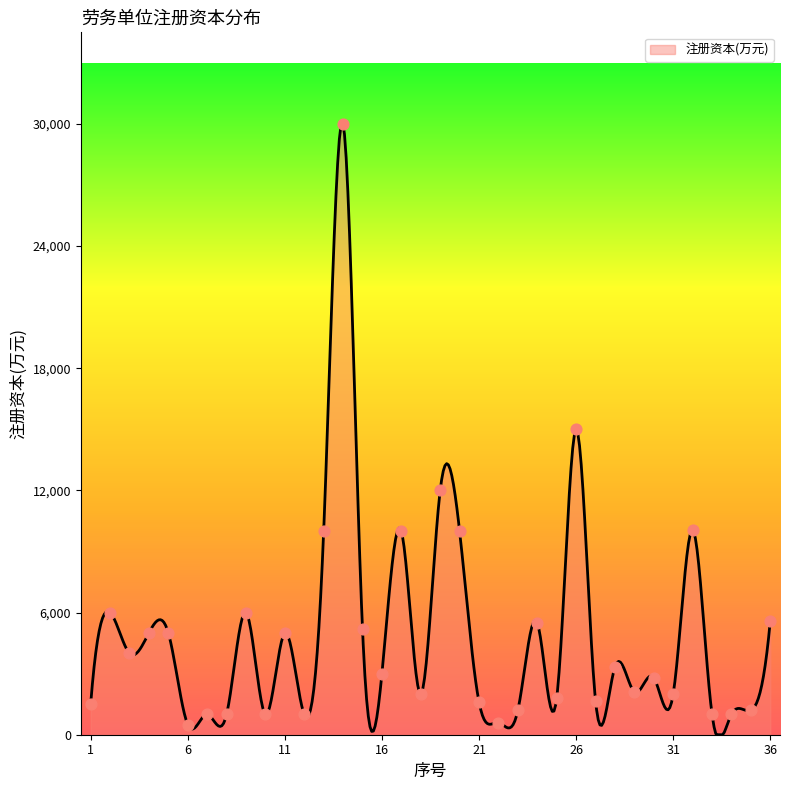

What is the change in value from 16 to 32?

+7066